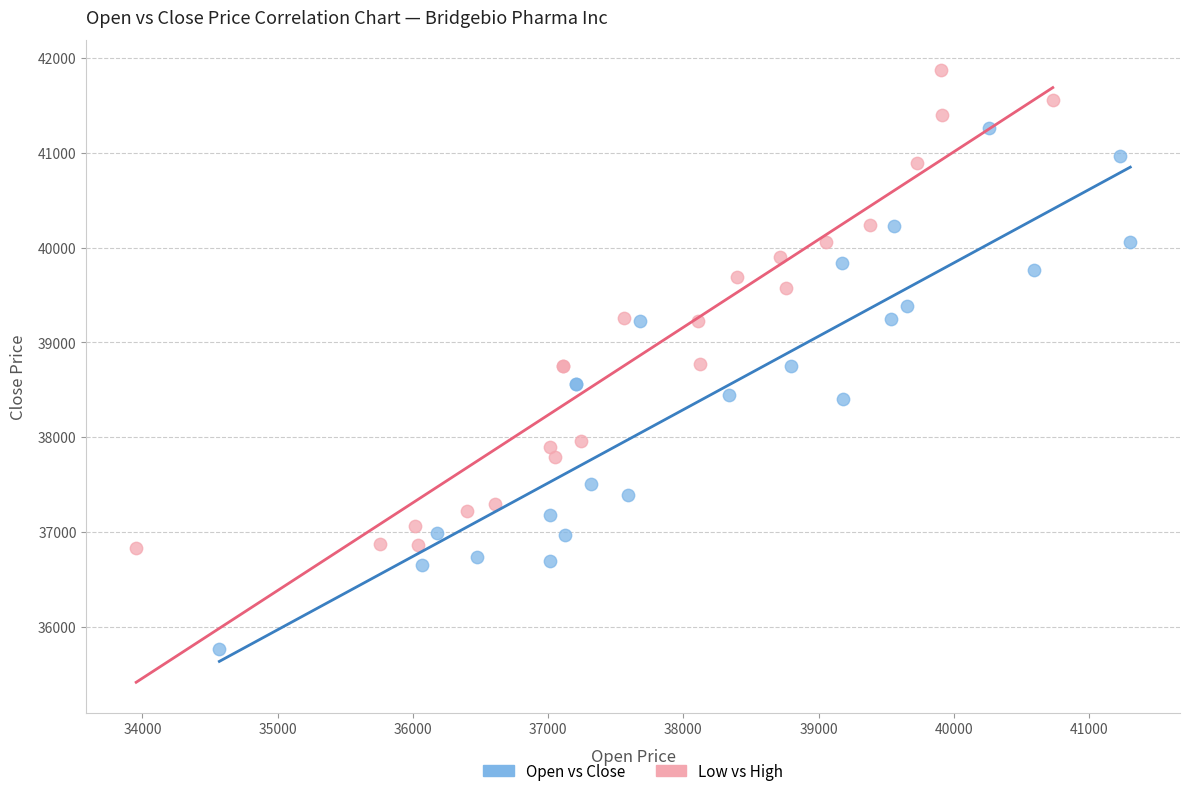

Which series reaches the maximum Y coordinate?

Low vs High